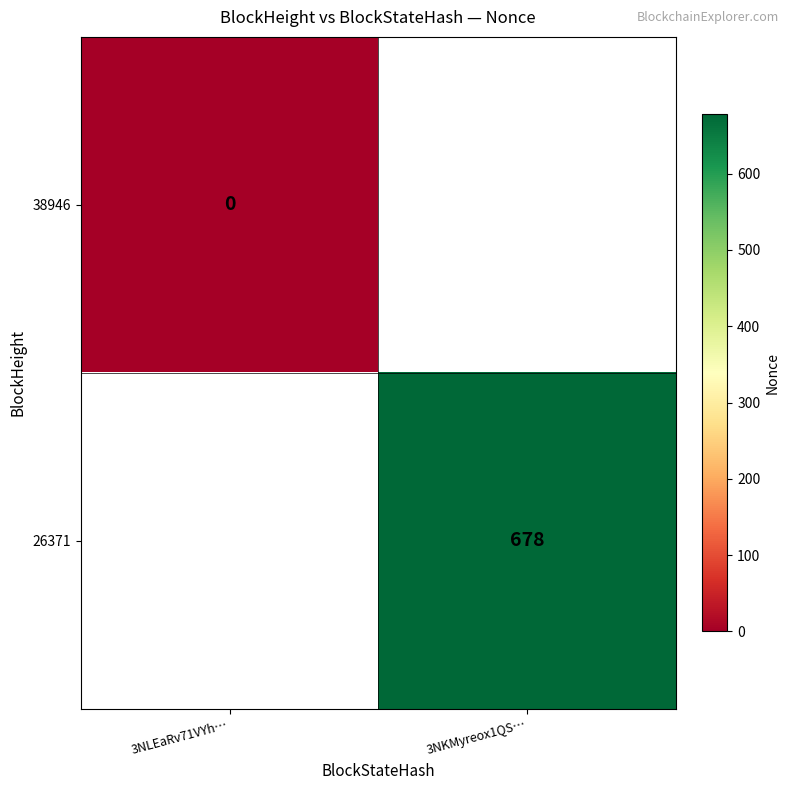

Is the value of 38946 at 3NLEaRv71VYh… greater than the value of 26371 at 3NKMyreox1QS…?

No